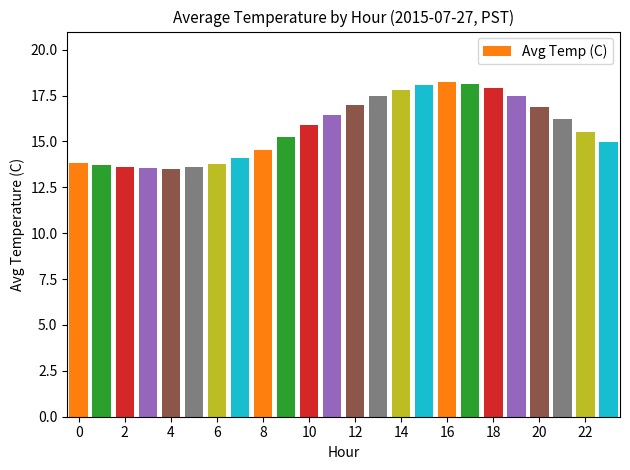

What is the value of the 5th bar from the left?

13.5